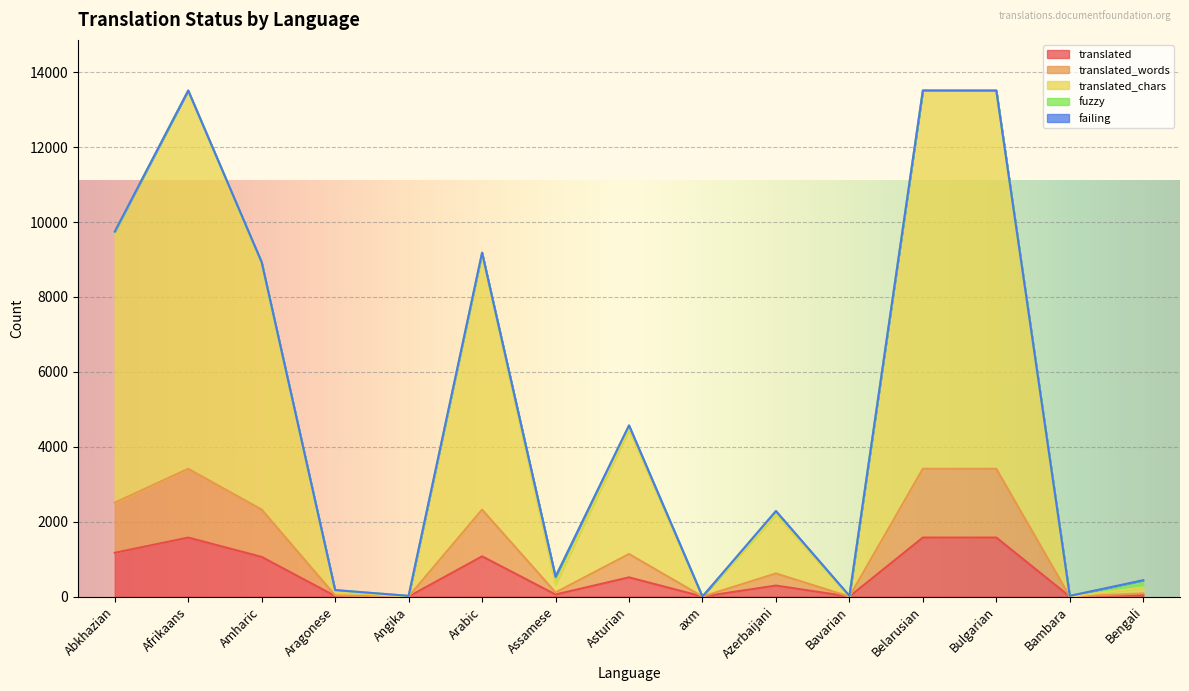

What is the difference between the second highest and second lowest values in the translated_words series?

3411